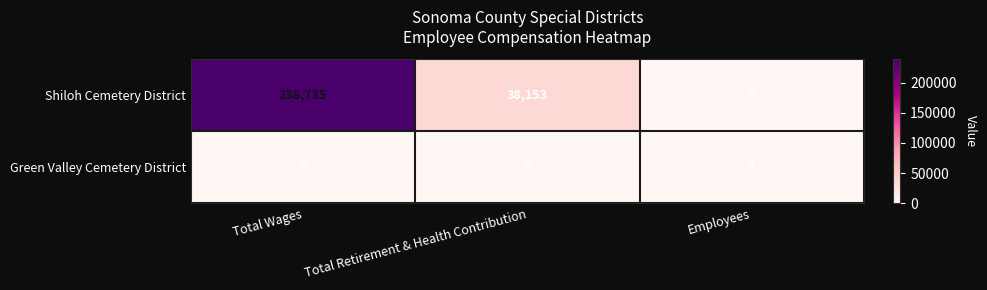

What is the greatest value displayed?

238735